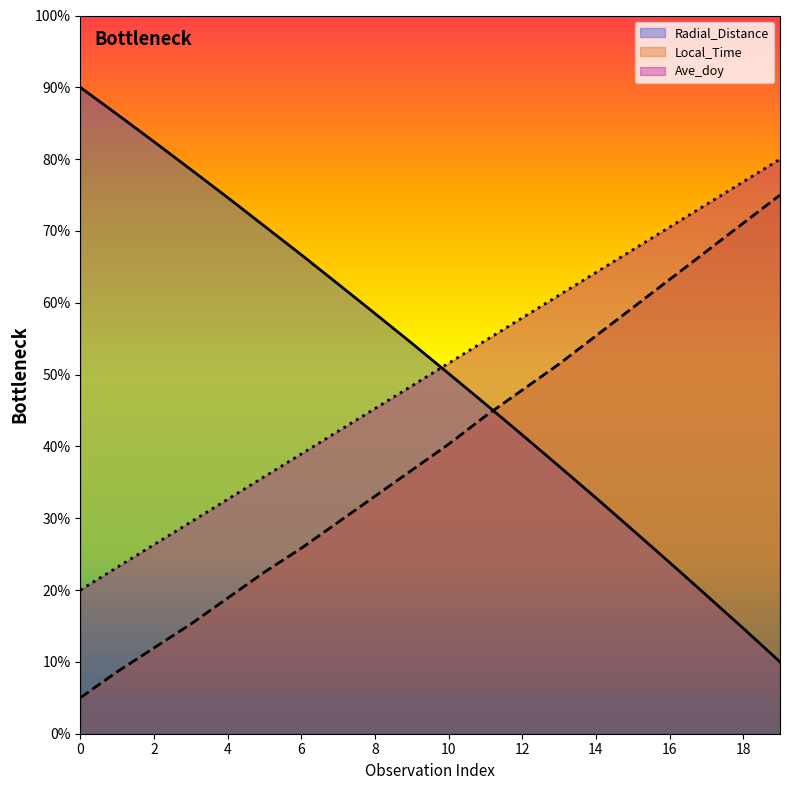

Is the value of Local_Time at 13 greater than the value of Radial_Distance at 16?

Yes